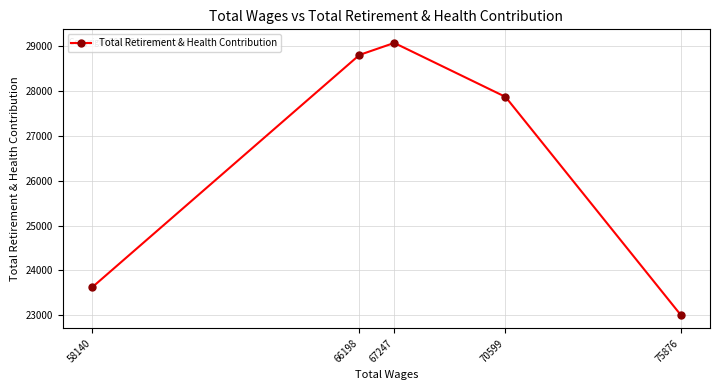

List the labels in order of value, largest first.

67247, 66198, 70599, 58140, 75876